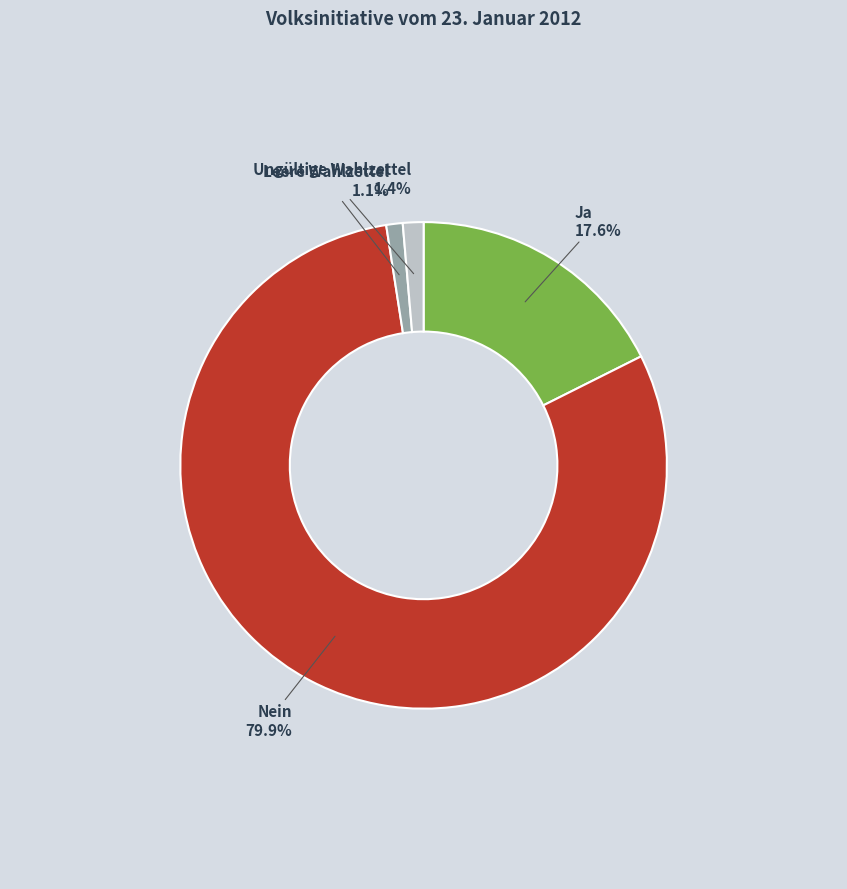

To the nearest percent, what is the difference between the largest and smallest slice percentages?

79%